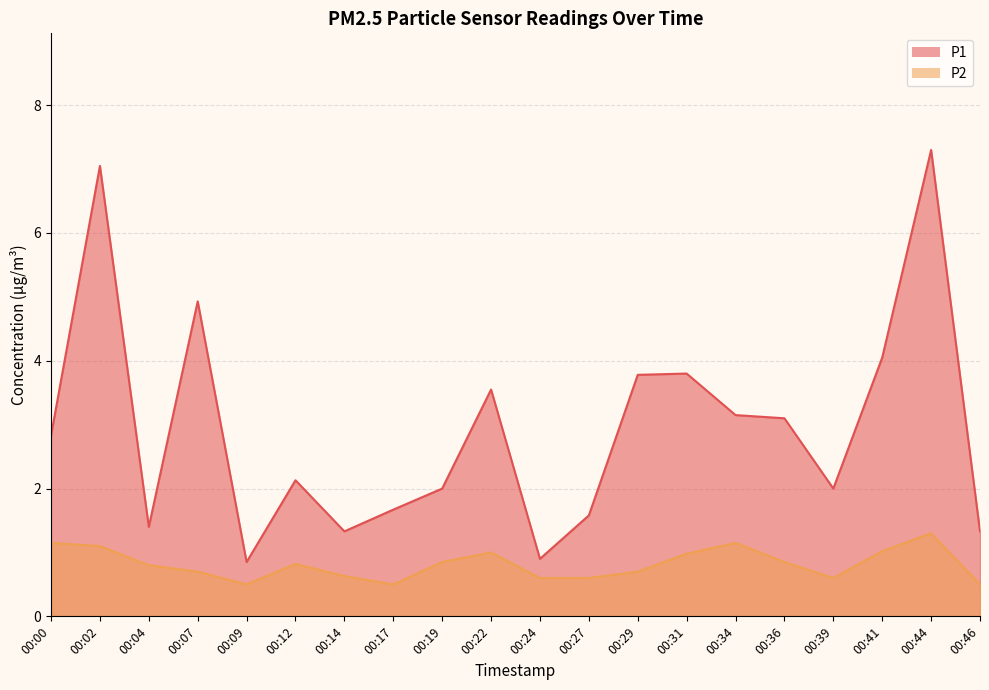

True or false: P2 and P1 intersect in this chart.

False